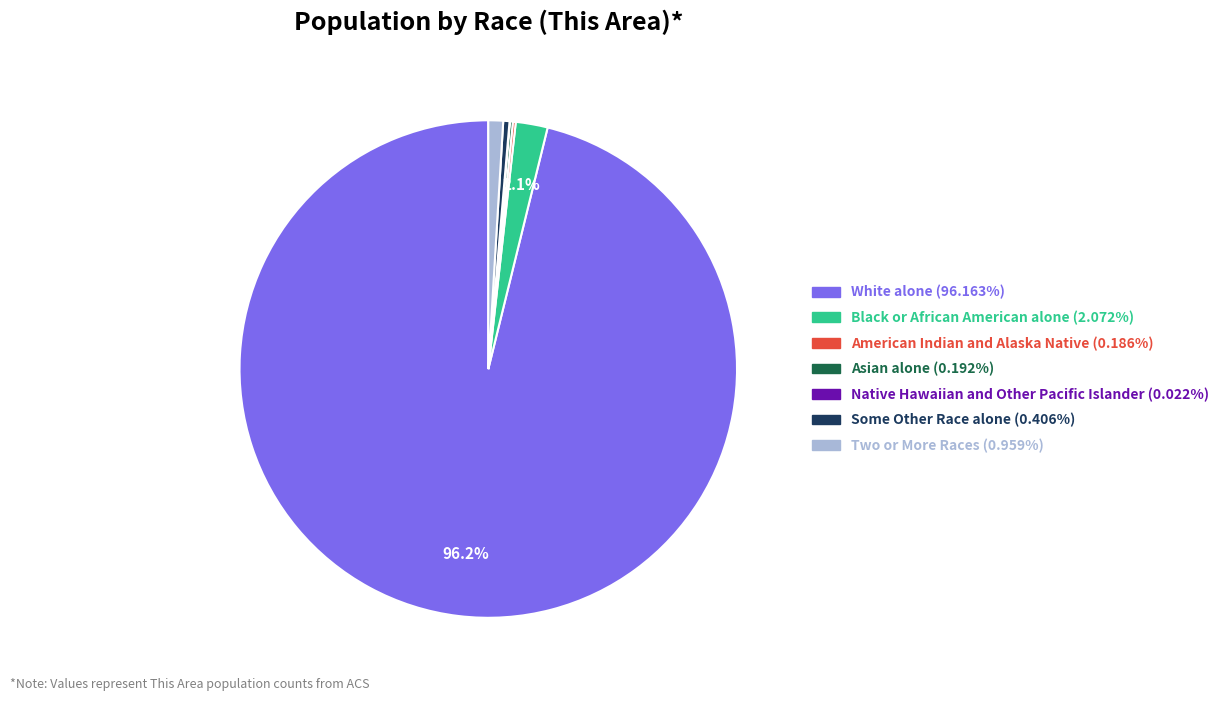

What is the ratio of the value at White alone to the value at Some Other Race alone?

237.1